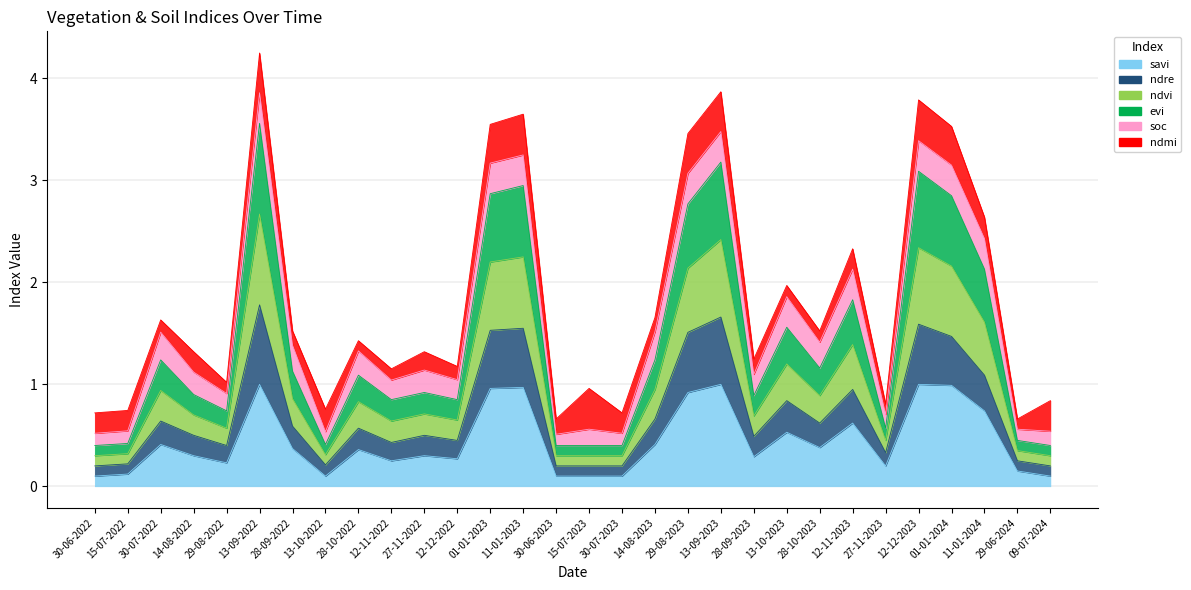

Rank the categories by ndre value from lowest to highest.

30-06-2022, 30-06-2023, 15-07-2023, 30-07-2023, 09-07-2024, 13-10-2022, 15-07-2022, 29-06-2024, 27-11-2023, 29-08-2022, 12-11-2022, 12-12-2022, 28-09-2023, 14-08-2022, 27-11-2022, 28-10-2022, 28-09-2022, 28-10-2023, 30-07-2022, 14-08-2023, 13-10-2023, 12-11-2023, 11-01-2024, 29-08-2023, 01-01-2024, 01-01-2023, 11-01-2023, 12-12-2023, 13-09-2023, 13-09-2022